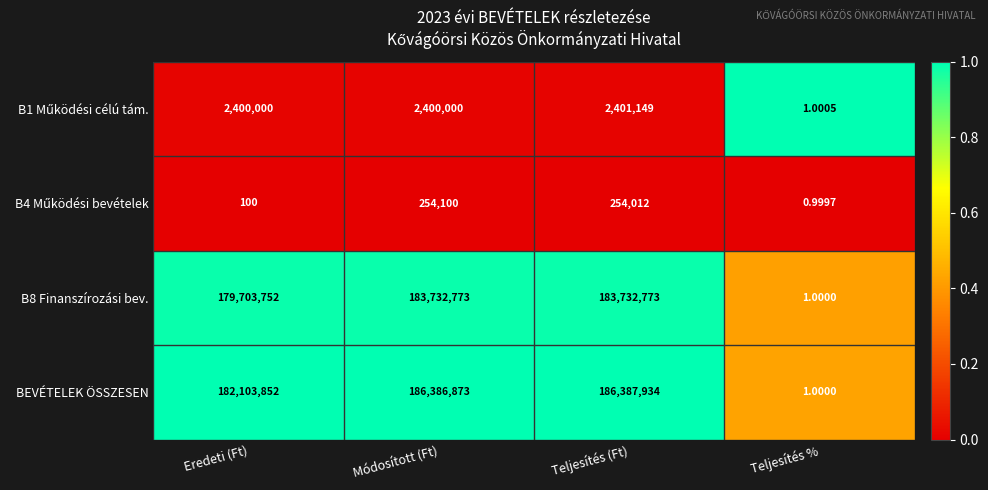

Which series has the largest total across all categories?

BEVÉTELEK ÖSSZESEN